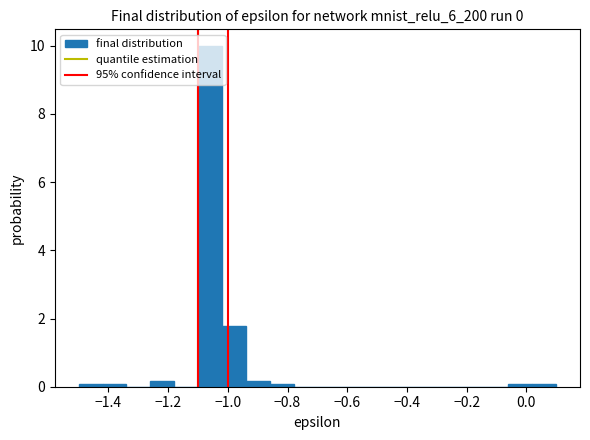

Reading left to right, list every bar in this chart as the range it spans on the x-axis followed by its height. The values are not printed on the chart, so give them approximately, as read against the axis.

-1.50 to -1.42: under 0.2
-1.42 to -1.34: under 0.2
-1.34 to -1.26: 0
-1.26 to -1.18: under 0.2
-1.18 to -1.10: 0
-1.10 to -1.02: 10.0
-1.02 to -0.94: 1.8
-0.94 to -0.86: under 0.2
-0.86 to -0.78: under 0.2
-0.78 to -0.70: 0
-0.70 to -0.62: 0
-0.62 to -0.54: 0
-0.54 to -0.46: 0
-0.46 to -0.38: 0
-0.38 to -0.30: 0
-0.30 to -0.22: 0
-0.22 to -0.14: 0
-0.14 to -0.06: 0
-0.06 to 0.02: under 0.2
0.02 to 0.10: under 0.2